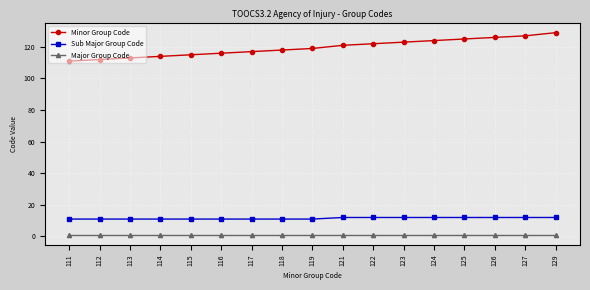

True or false: Minor Group Code has a value of 39 at 114.

False